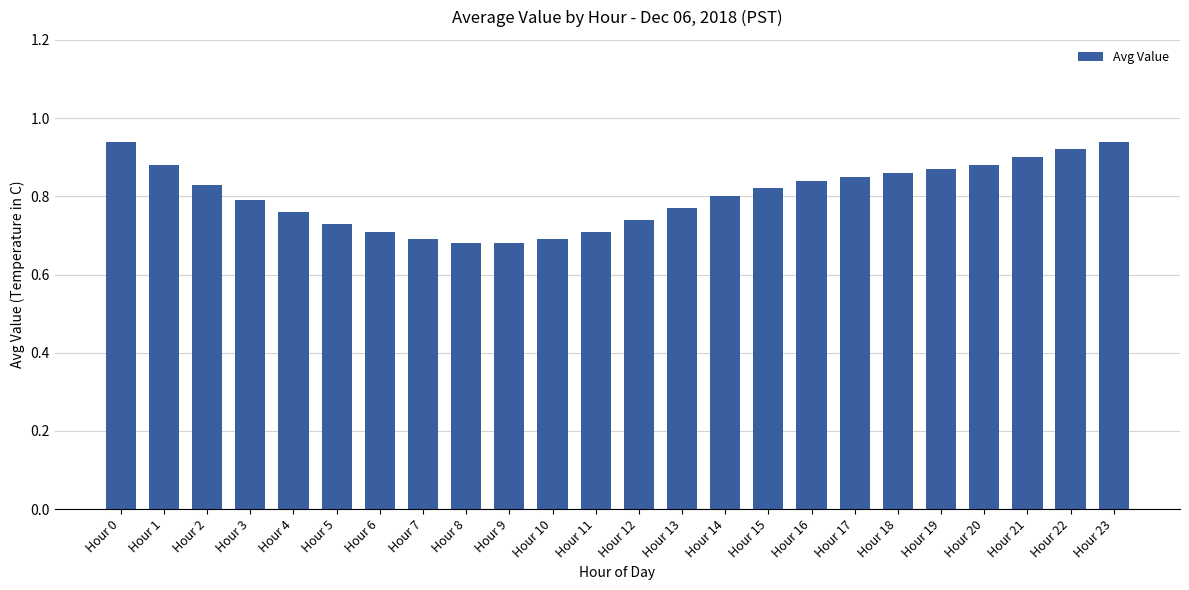

What is the sum of the values at Hour 1 and Hour 12?

1.6